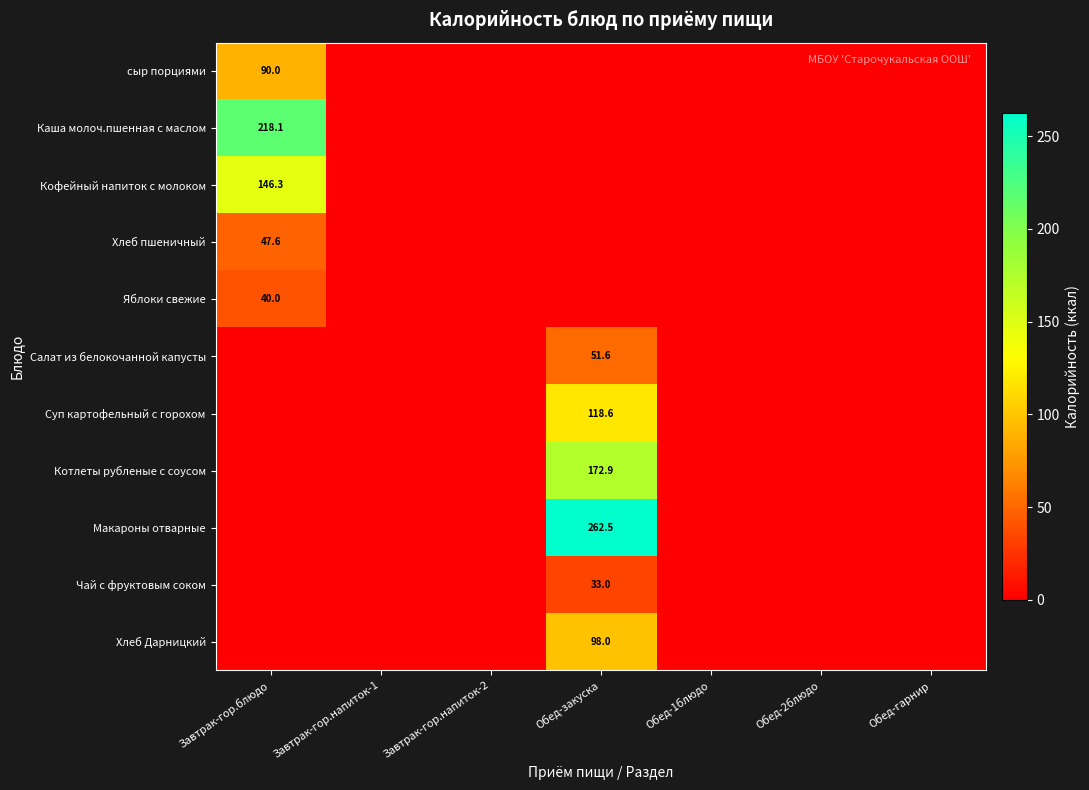

Is it true that сыр порциями equals 41.0 at Завтрак-гор.блюдо?

False